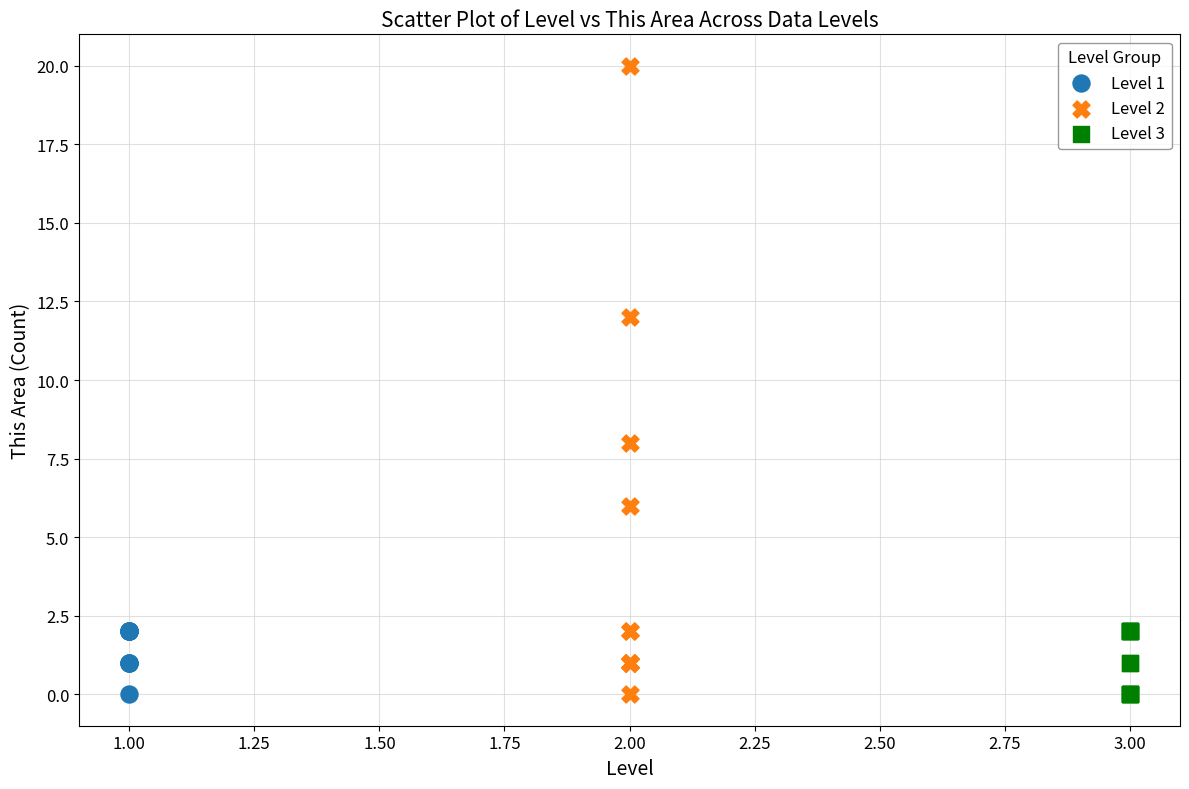

What are all the series names shown in the legend?

Level 1, Level 2, Level 3